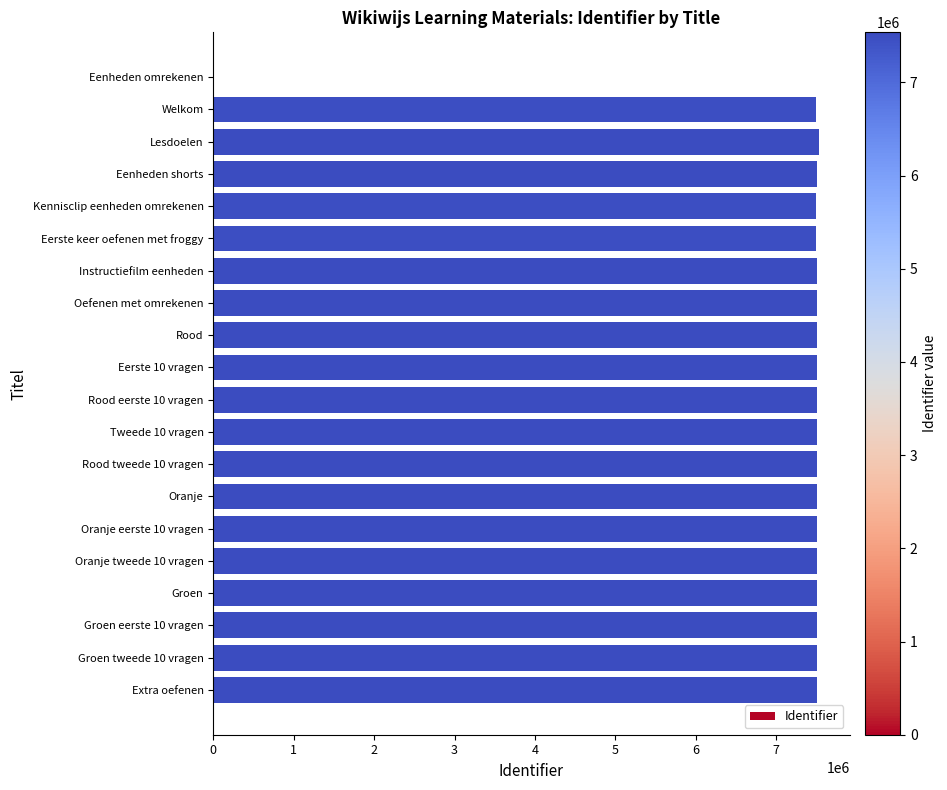

What is the sum of all values?

142658174